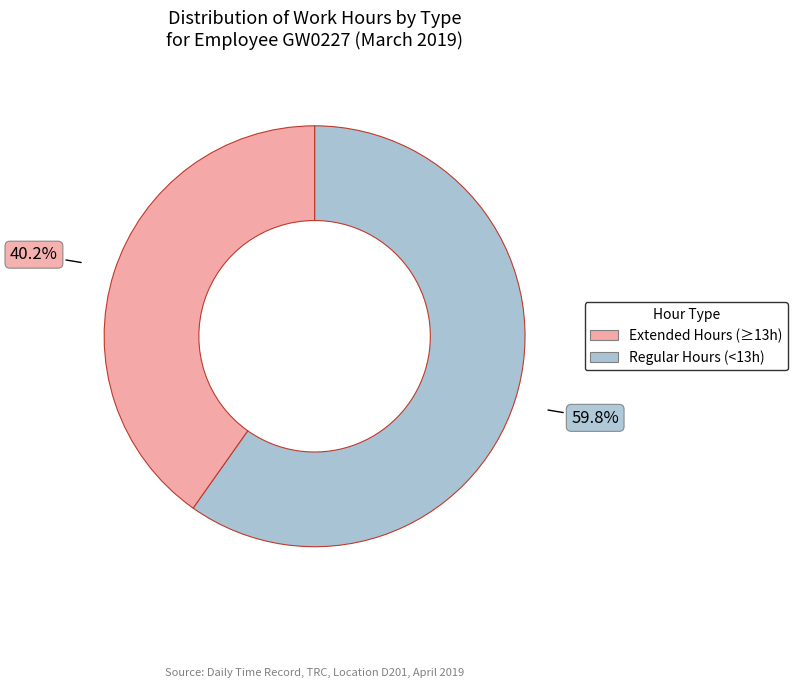

To the nearest percent, what is the average slice percentage?

50%